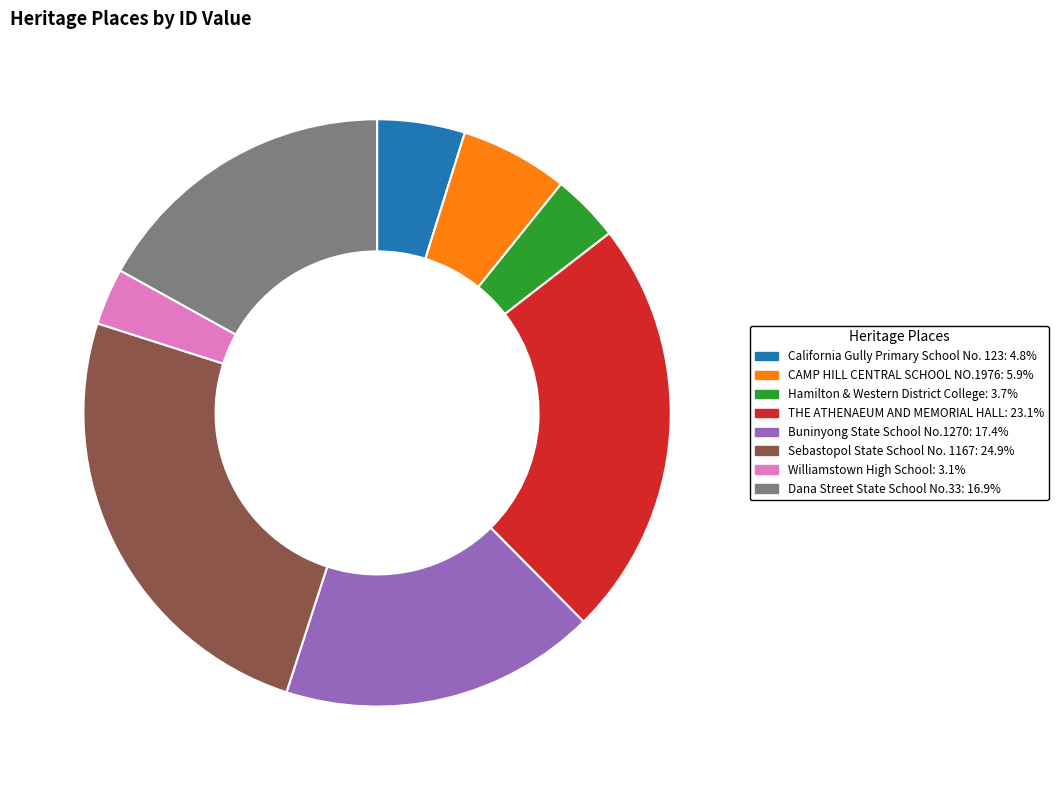

Is the sum of Dana Street State School No.33 and Buninyong State School No.1270 greater than half?

No